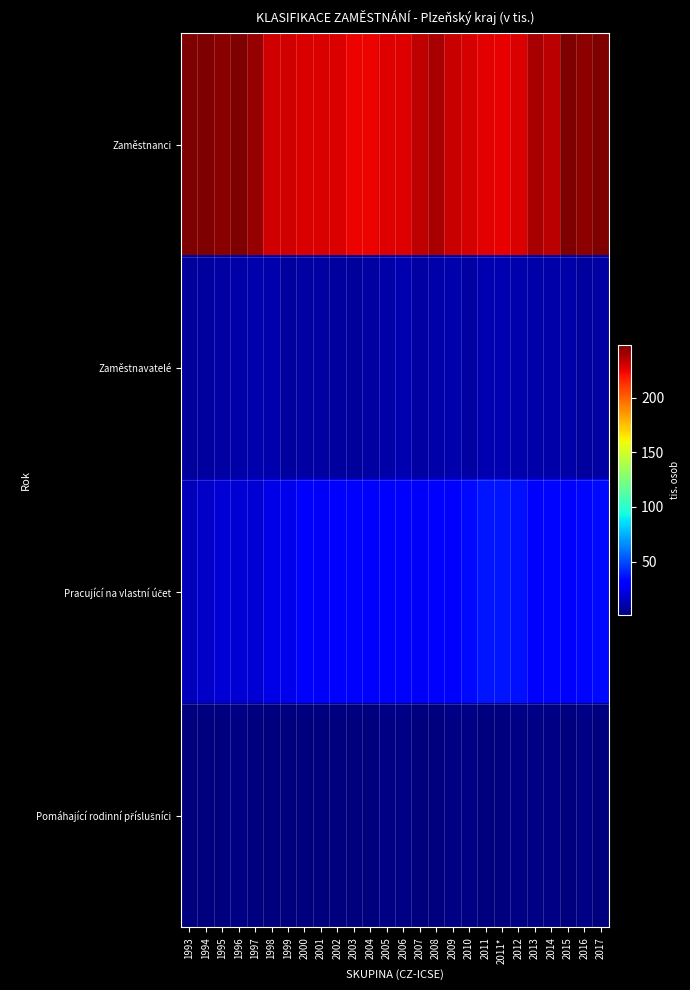

What is the total value across all series at 1998?

266.0